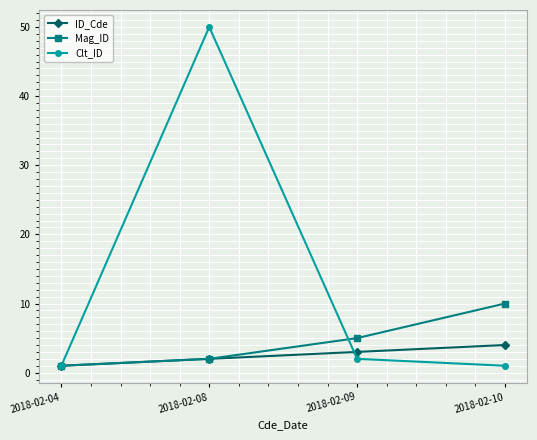

Is this an area chart (filled region under the line)?

No